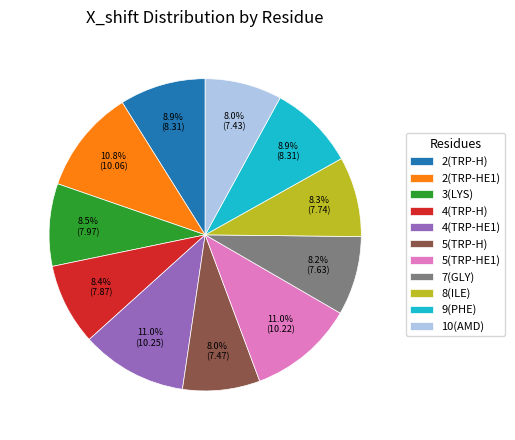

Approximately how many times larger is the value at 7(GLY) compared to 4(TRP-H)?

1.0